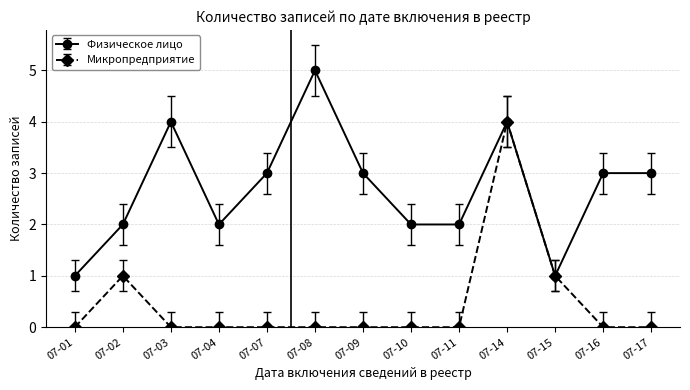

What is the greatest value displayed?

5